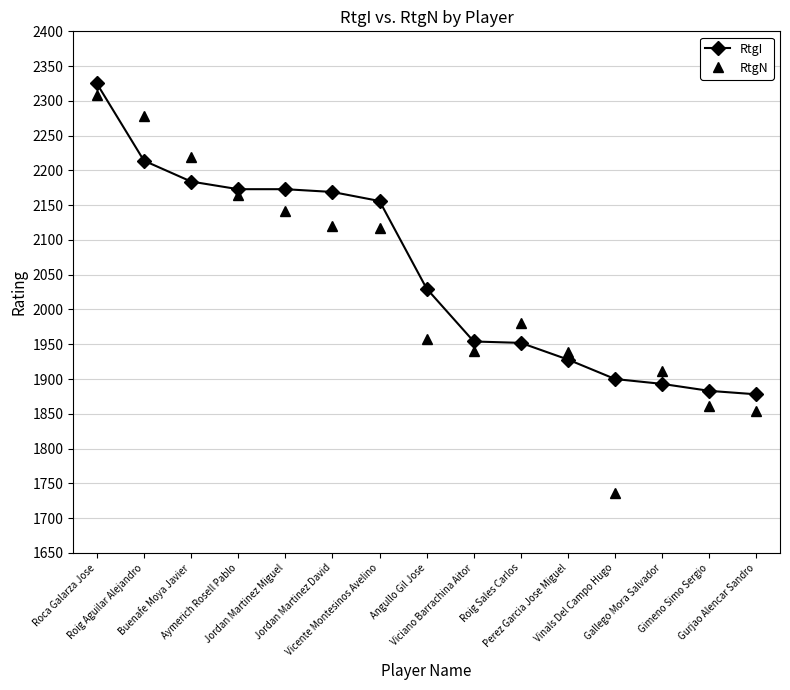

Where is RtgI nearest to the value 2101?

Vicente Montesinos Avelino